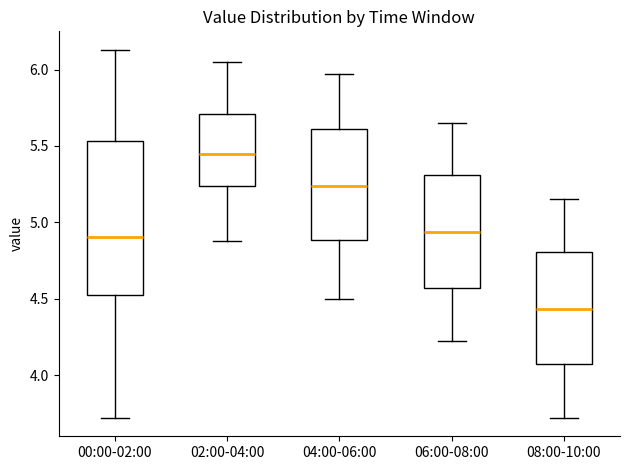

Reading left to right, transcribe this box plot: for each box, give where its median line is, the range the box spans, and where its two whiskers end, as read against the y-axis. The values are not printed on the chart, so give them approximately, as read against the axis.

00:00-02:00: median 4.90, box 4.50 to 5.55, whiskers 3.70 to 6.15
02:00-04:00: median 5.45, box 5.25 to 5.70, whiskers 4.90 to 6.05
04:00-06:00: median 5.25, box 4.90 to 5.60, whiskers 4.50 to 5.95
06:00-08:00: median 4.95, box 4.55 to 5.30, whiskers 4.20 to 5.65
08:00-10:00: median 4.45, box 4.05 to 4.80, whiskers 3.70 to 5.15